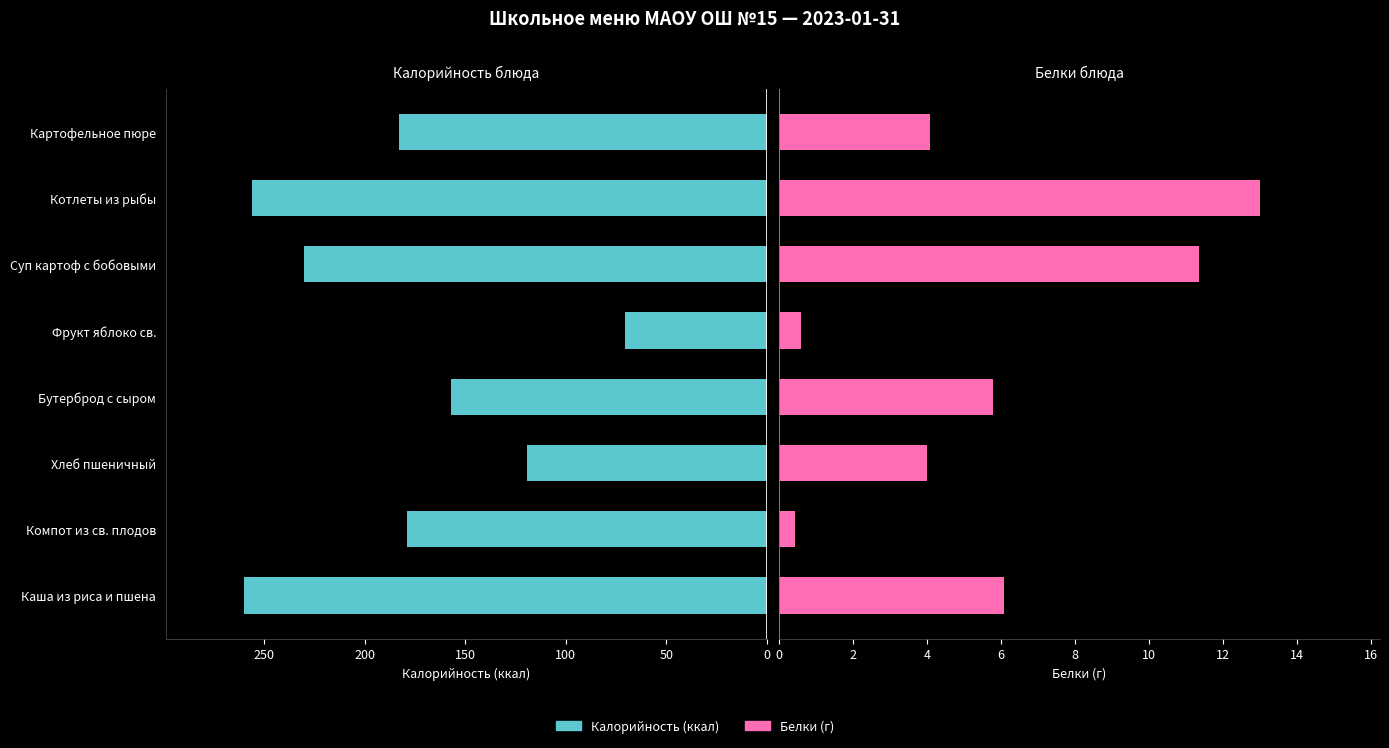

List the series in order of their overall mean, highest first.

Калорийность, Белки